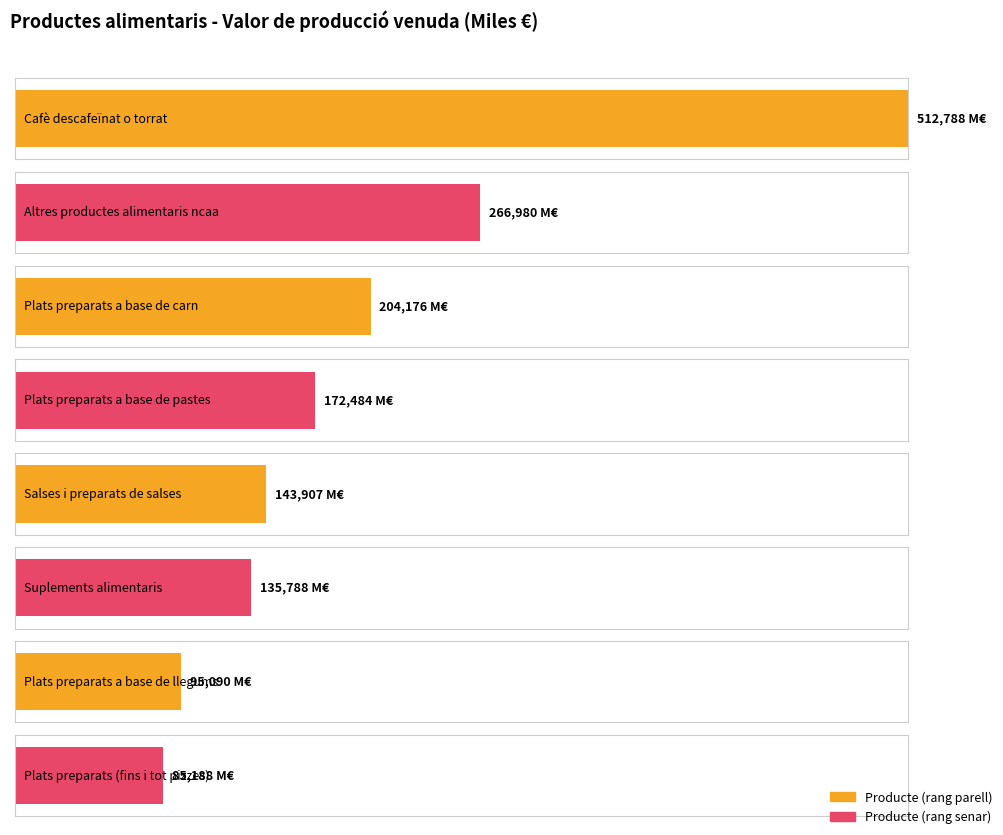

At which category does the chart reach its peak across all series?

Cafè descafeïnat o torrat